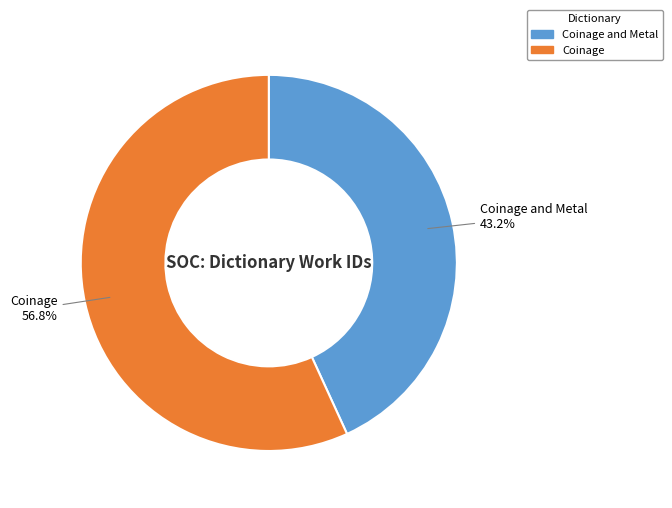

How many segments does this pie chart have?

2